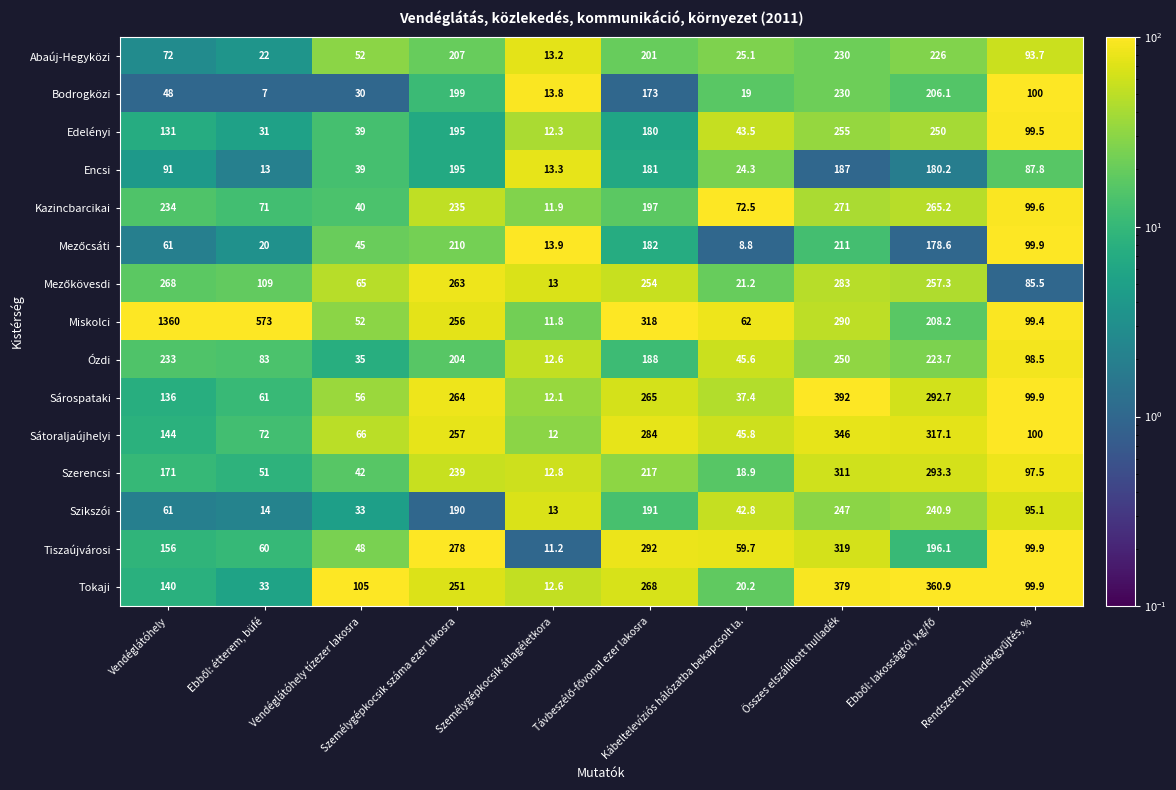

How many distinct data groups are displayed?

15